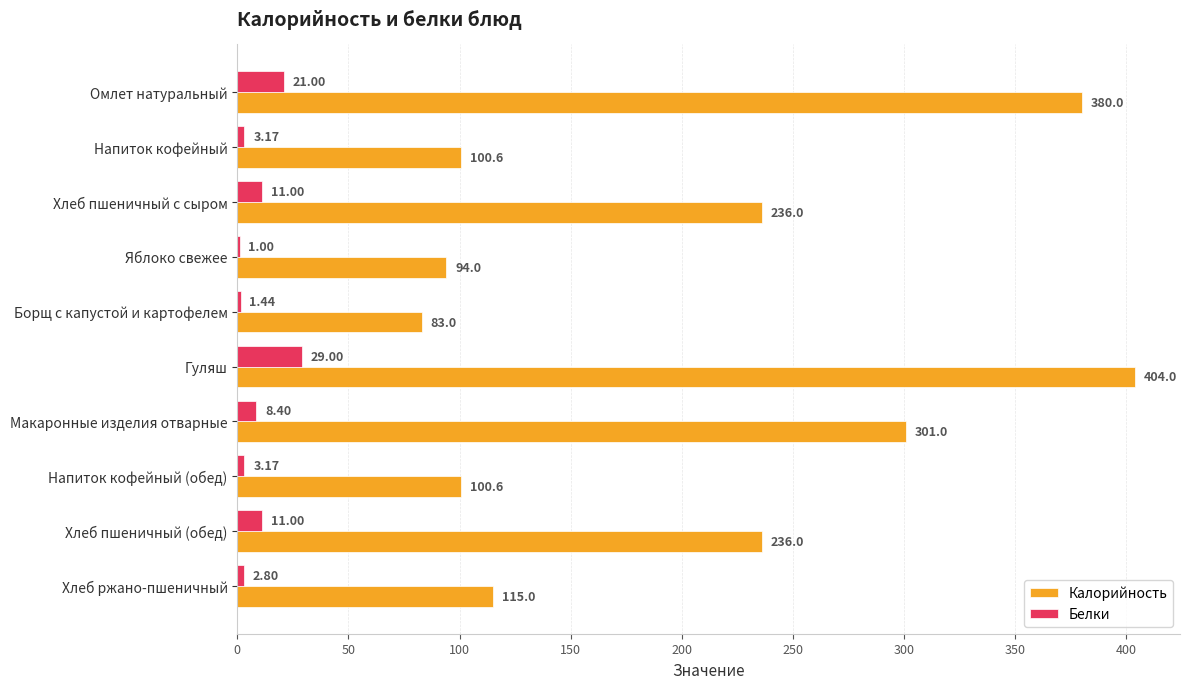

How many values in the Белки series exceed 8?

5